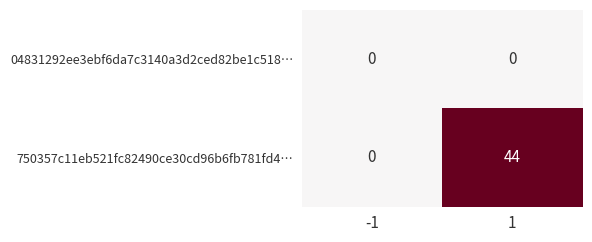

At which category is the sum across all series the highest?

1